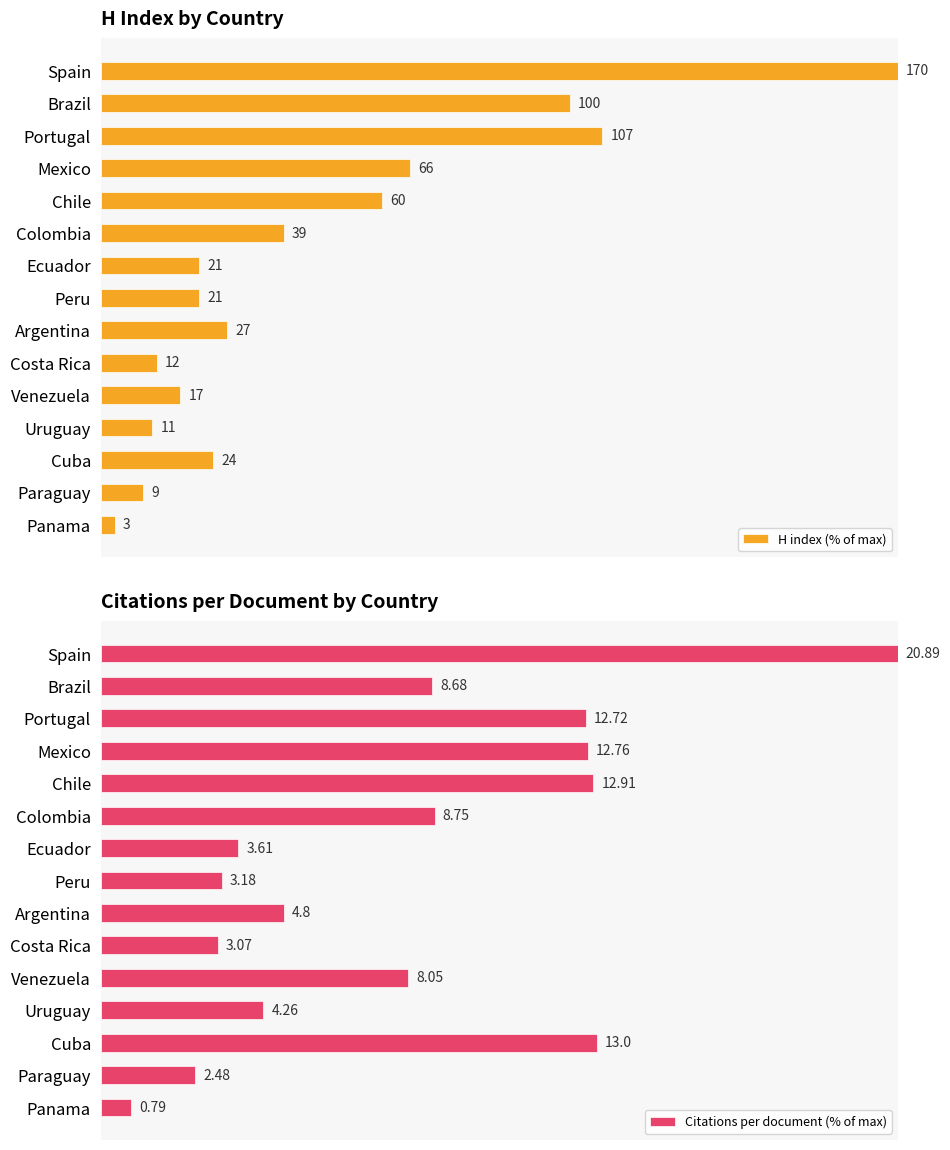

What is the difference between the maximum and minimum values in the Citations per document (% of max) series?

96.2